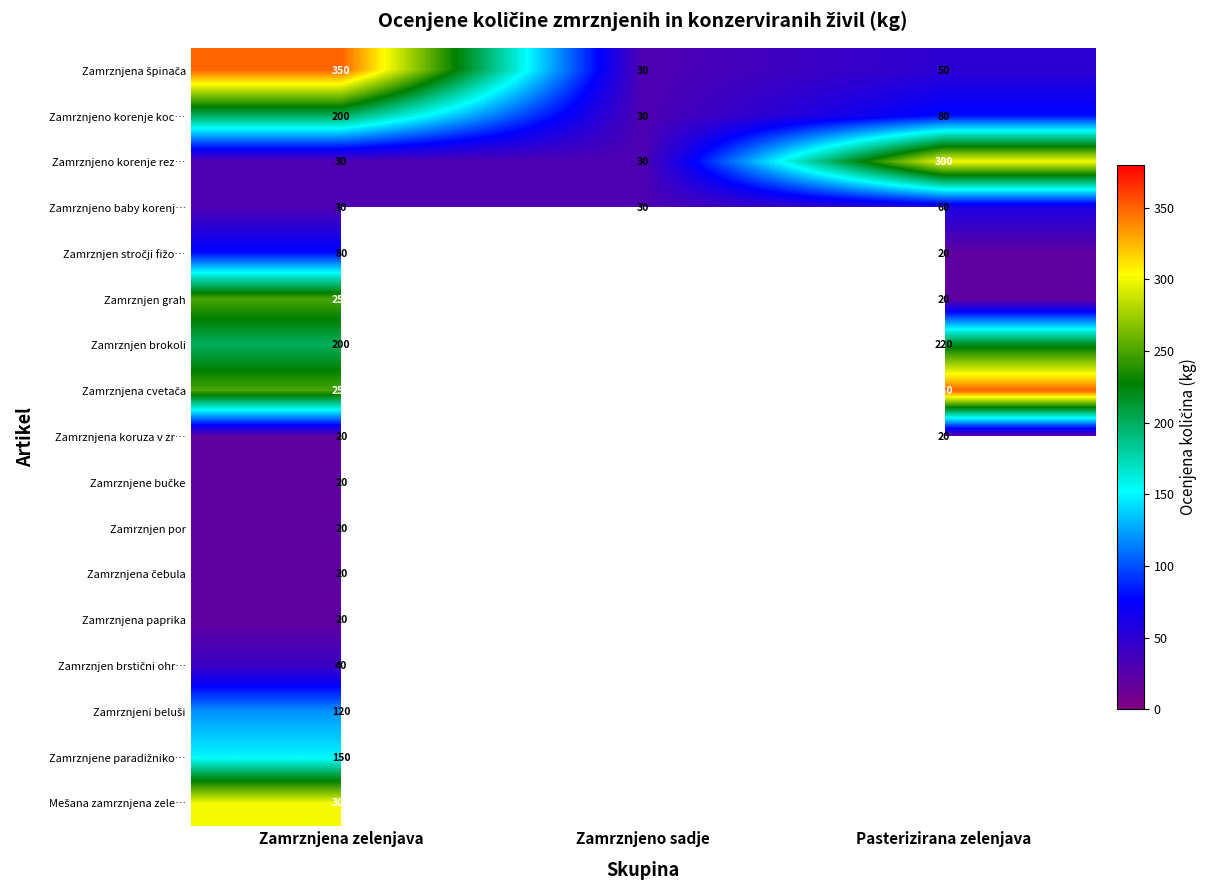

The value of Zamrznjeno korenje rez… at Pasterizirana zelenjava is 300. True or false?

True